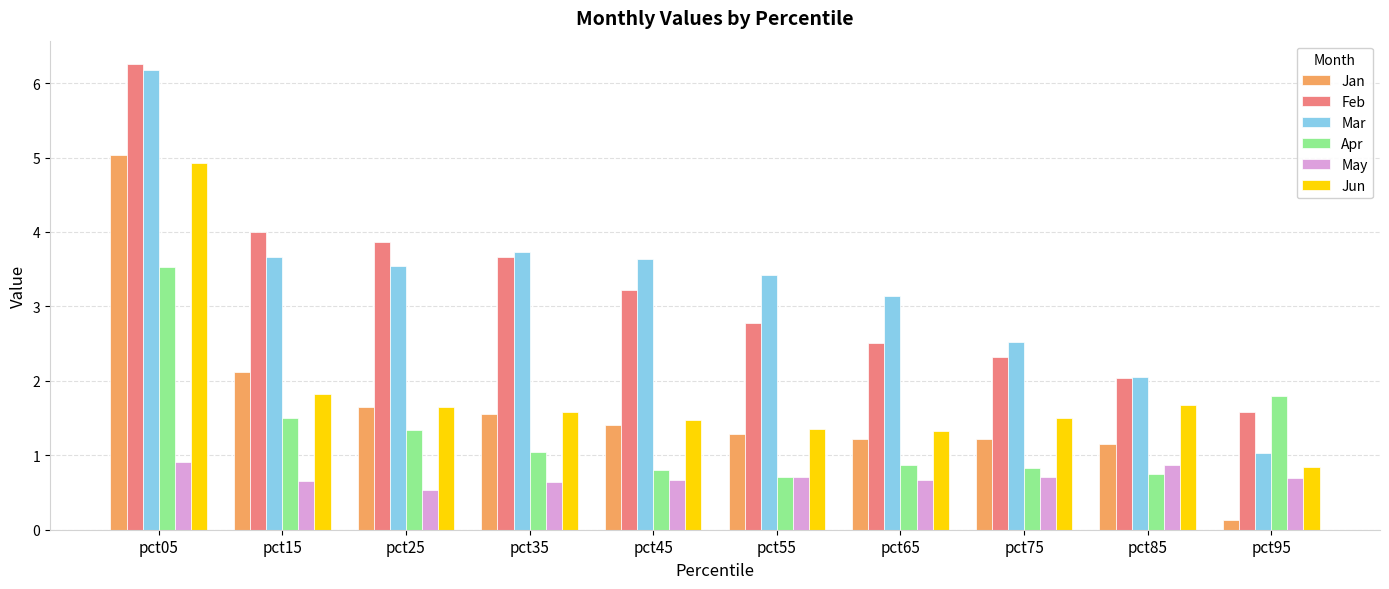

What is the minimum value shown in the chart?

0.1